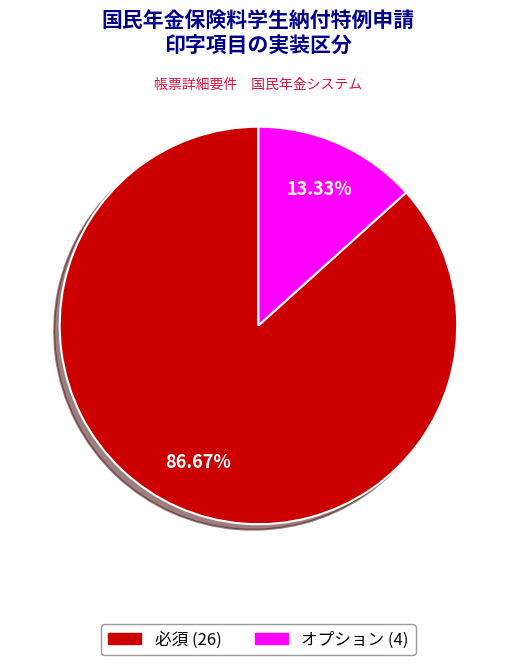

Is there any slice that represents more than half of the pie?

Yes